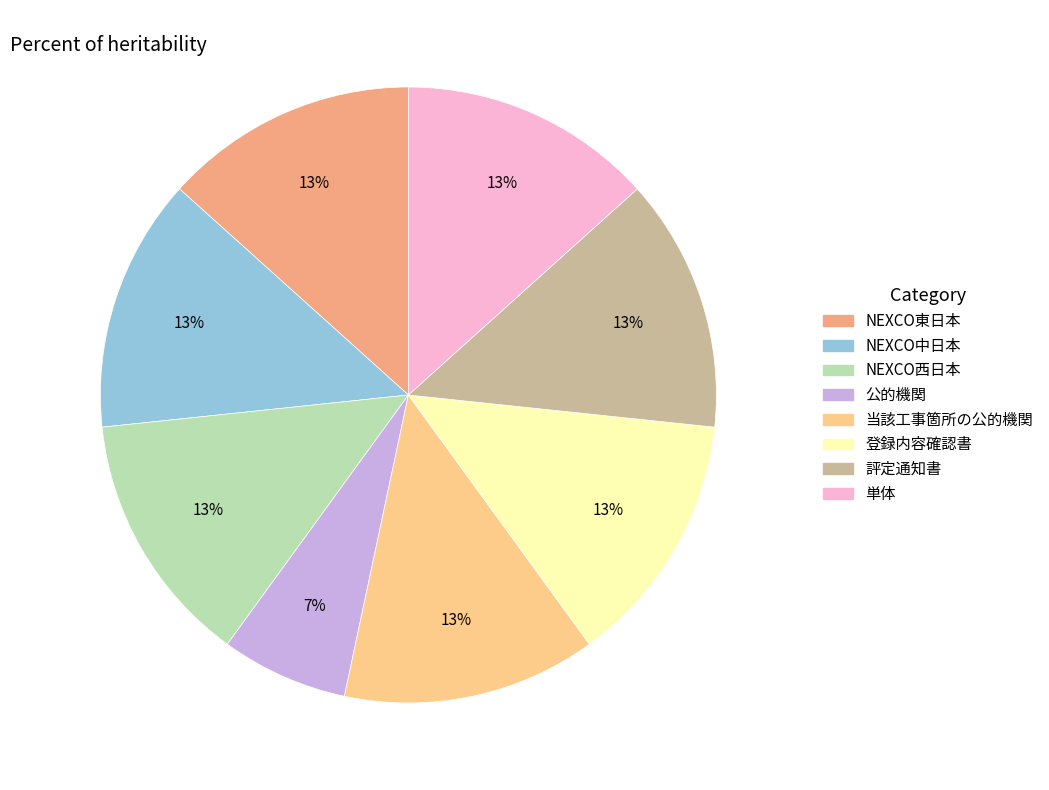

To the nearest percent, what is the average slice percentage?

12%